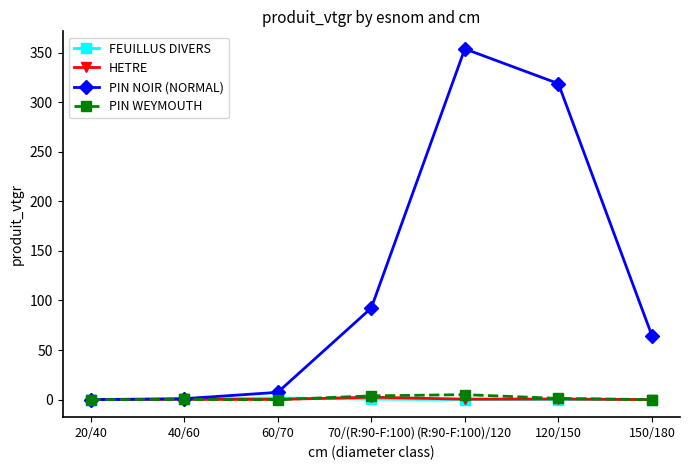

What is the total value across all series at 120/150?

320.6